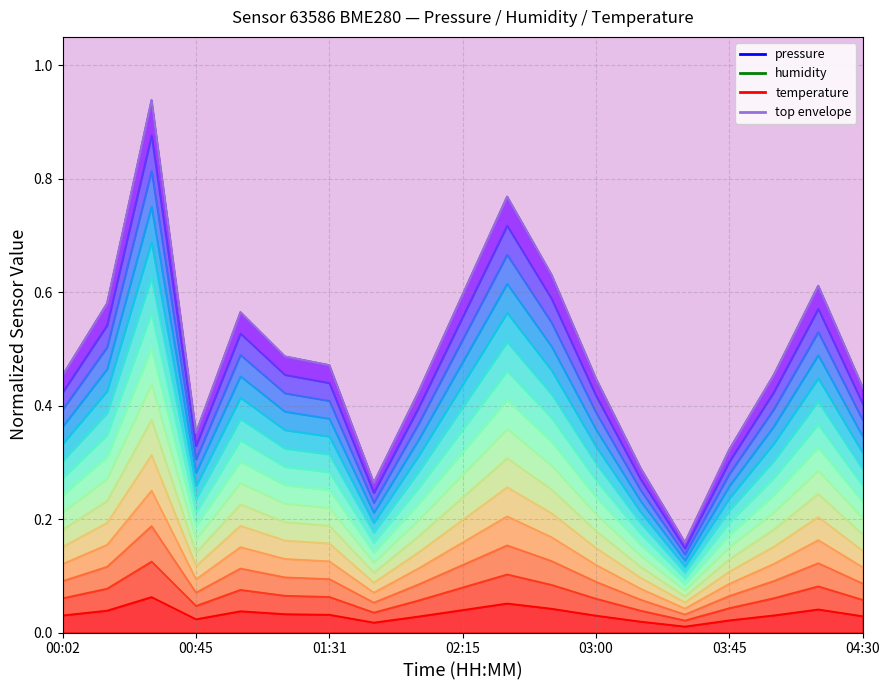

Which series has the largest total across all categories?

temperature